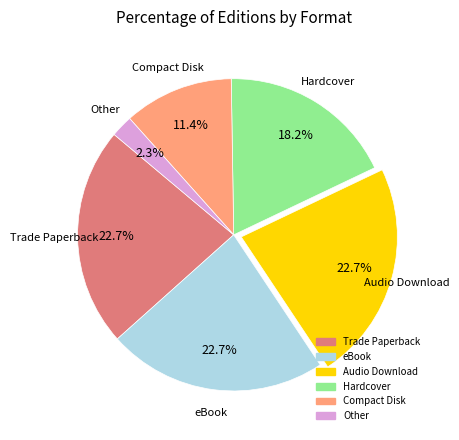

What is the smallest slice in the pie chart?

Other